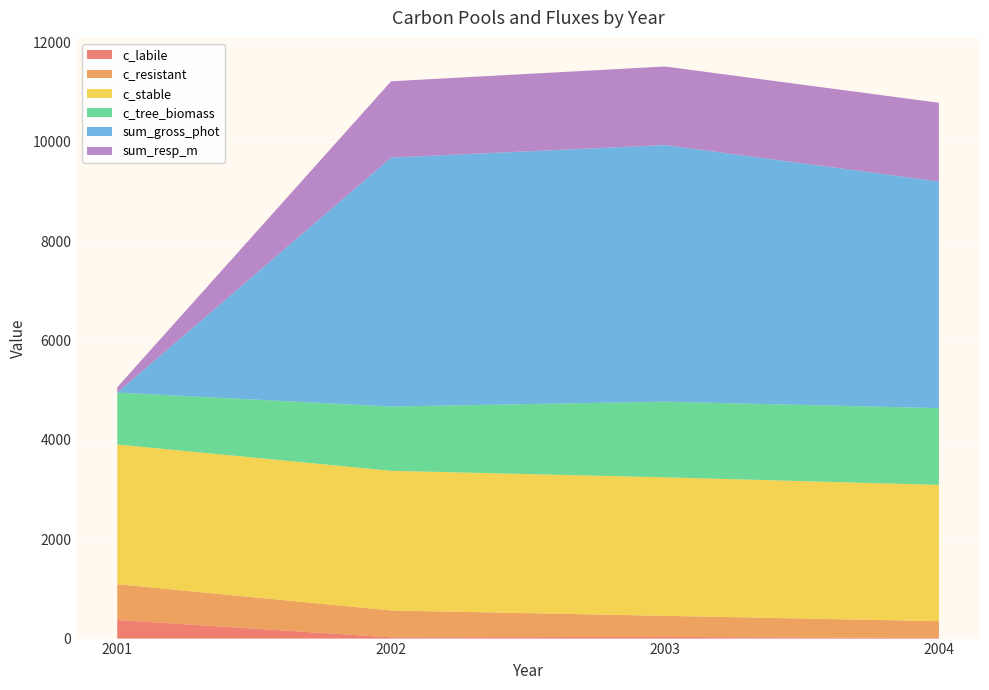

Reading left to right, what are all the values shown in this chart?

c_labile: 374.8	25.2	31.6	13.8
c_resistant: 719.7	540.8	426.1	336.8
c_stable: 2812.9	2811.2	2788.3	2743.0
c_tree_biomass: 1044.0	1294.1	1523.0	1545.3
sum_gross_phot: 0.0	5011.3	5165.7	4563.3
sum_resp_m: 108.4	1535.8	1581.0	1583.4